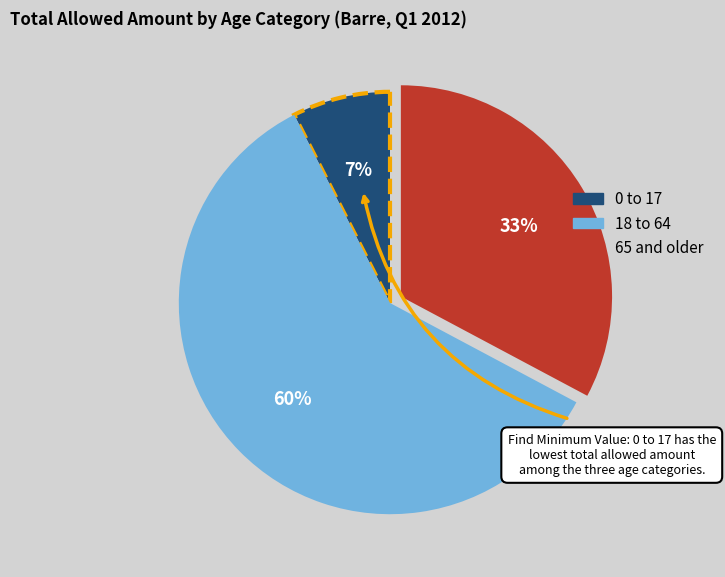

To the nearest percent, what portion does 18 to 64 represent?

60%